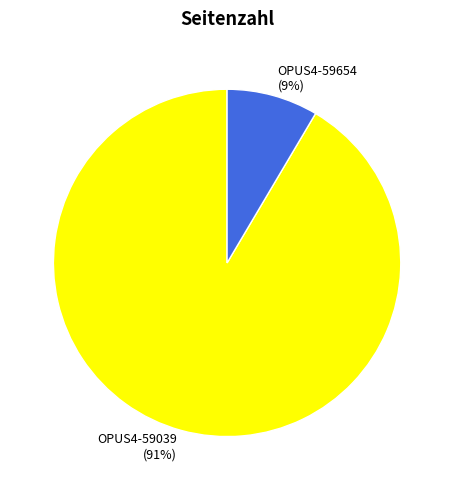

To the nearest percent, what is the average slice percentage?

50%